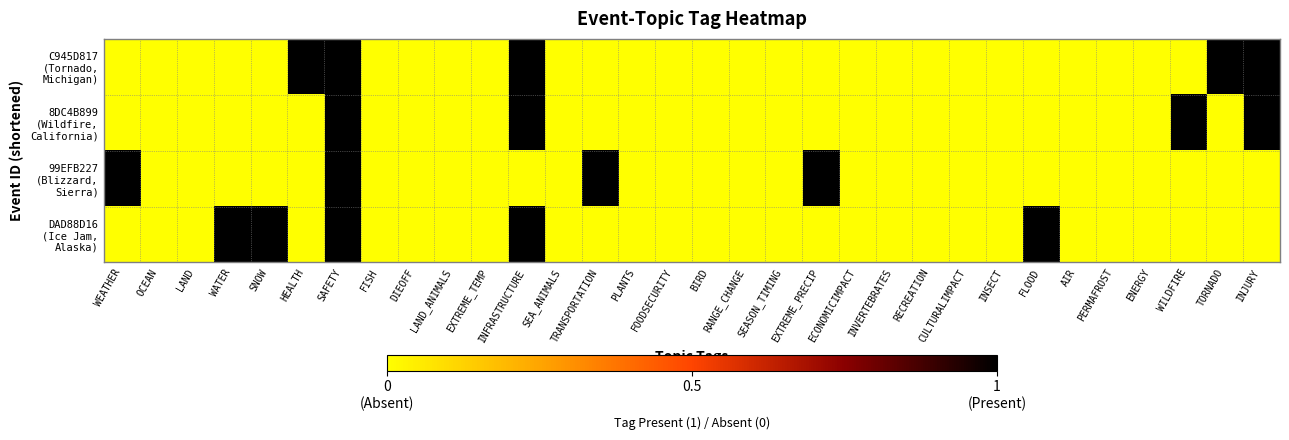

At which category is the sum across all series the highest?

SAFETY